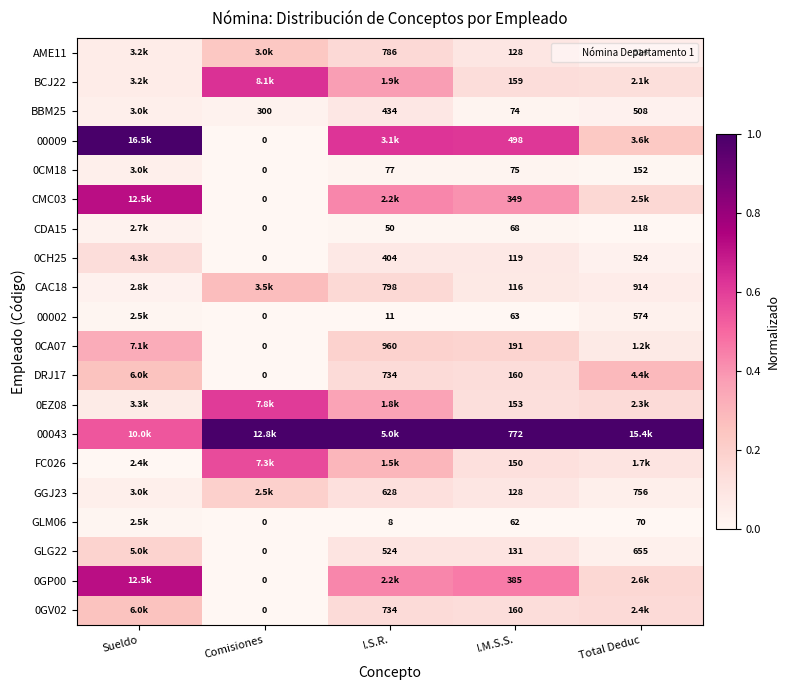

Which series has the largest range (max minus min)?

00009